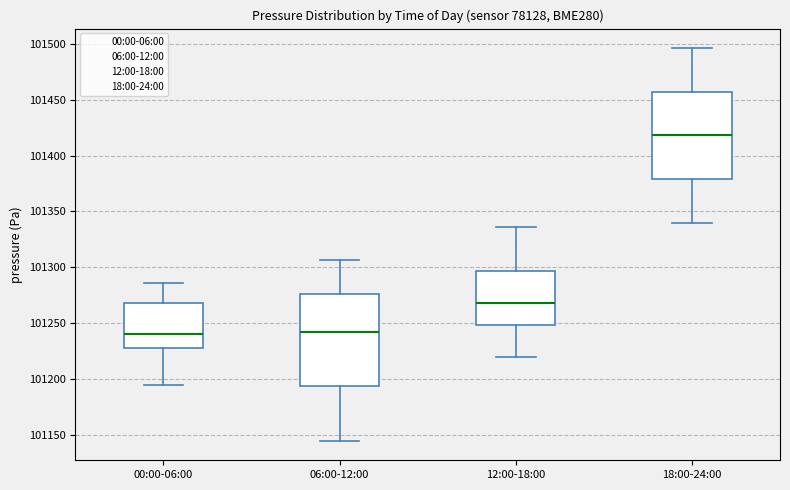

Where is the lower edge of the box for 06:00-12:00 on the y-axis? The values are not printed on the chart, so give them approximately, as read against the axis.

101195